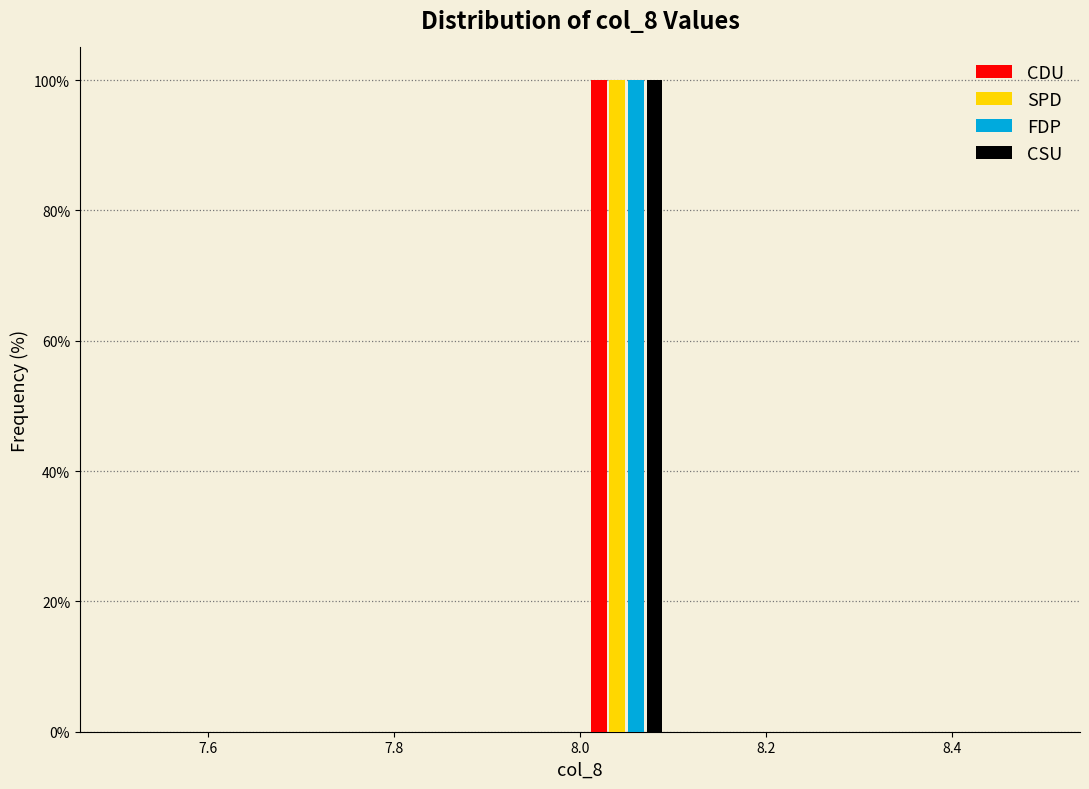

Reading left to right, transcribe this chart: for each range on the x-axis, give the height of each series' bar. The values are not printed on the chart, so give them approximately, as read against the axis.

7.5 to 7.6: CDU=0	SPD=0	FDP=0	CSU=0
7.6 to 7.7: CDU=0	SPD=0	FDP=0	CSU=0
7.7 to 7.8: CDU=0	SPD=0	FDP=0	CSU=0
7.8 to 7.9: CDU=0	SPD=0	FDP=0	CSU=0
7.9 to 8.0: CDU=0	SPD=0	FDP=0	CSU=0
8.0 to 8.1: CDU=100	SPD=100	FDP=100	CSU=100
8.1 to 8.2: CDU=0	SPD=0	FDP=0	CSU=0
8.2 to 8.3: CDU=0	SPD=0	FDP=0	CSU=0
8.3 to 8.4: CDU=0	SPD=0	FDP=0	CSU=0
8.4 to 8.5: CDU=0	SPD=0	FDP=0	CSU=0